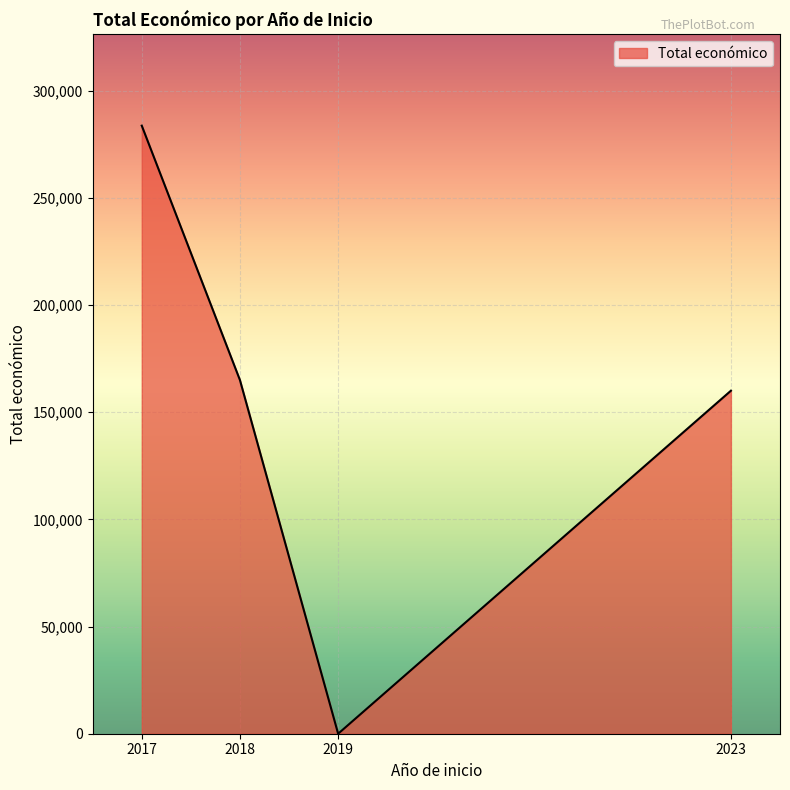

How many interior local valleys (lower than both neighbors) does the data have?

1